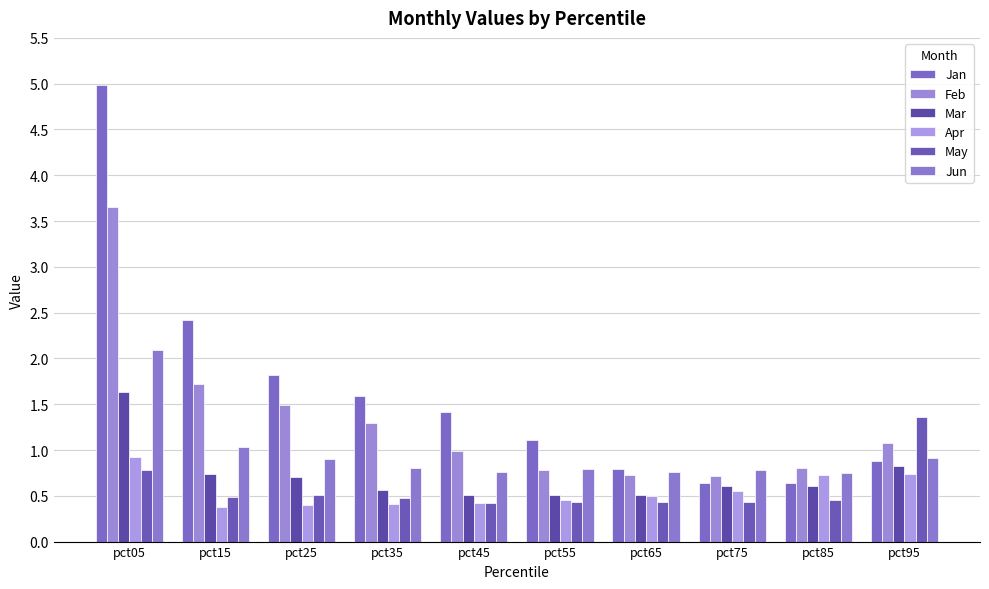

What is the maximum value shown in the chart?

5.0